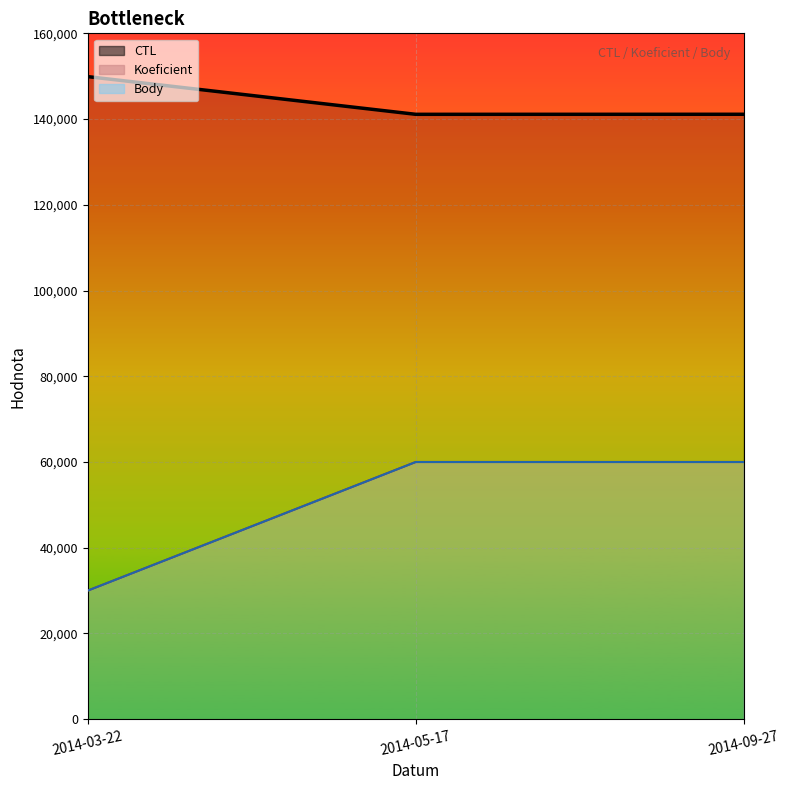

How many values in the CTL series are below 141120?

1